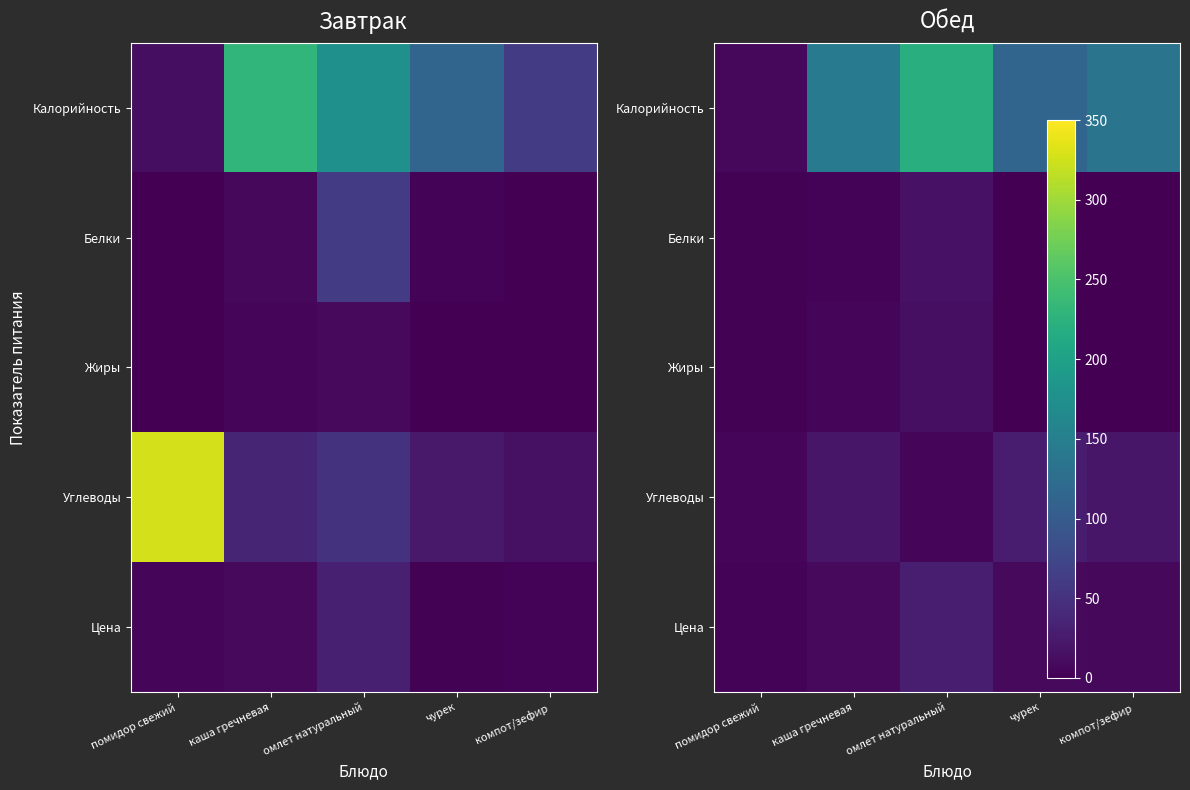

What is the minimum value for Углеводы?

4.7